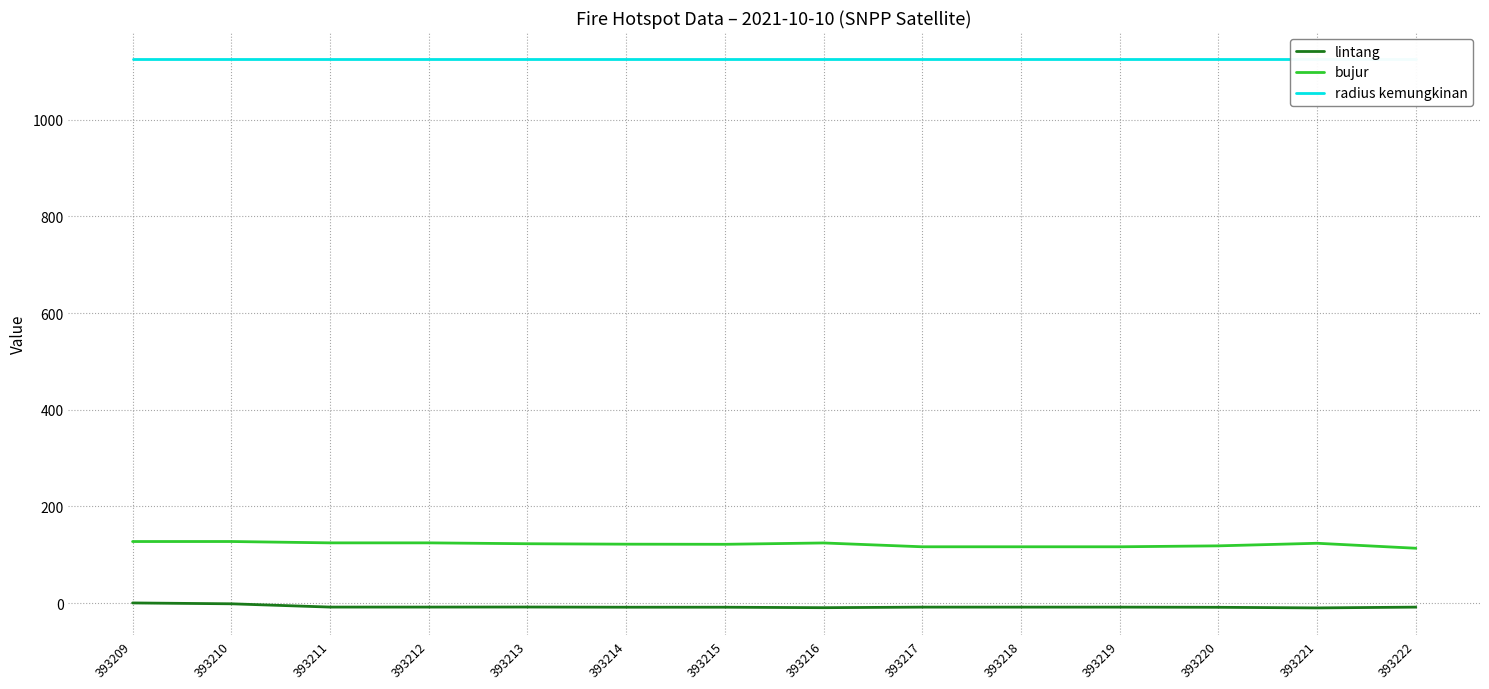

What is the total value across all series at 393218?

1233.2